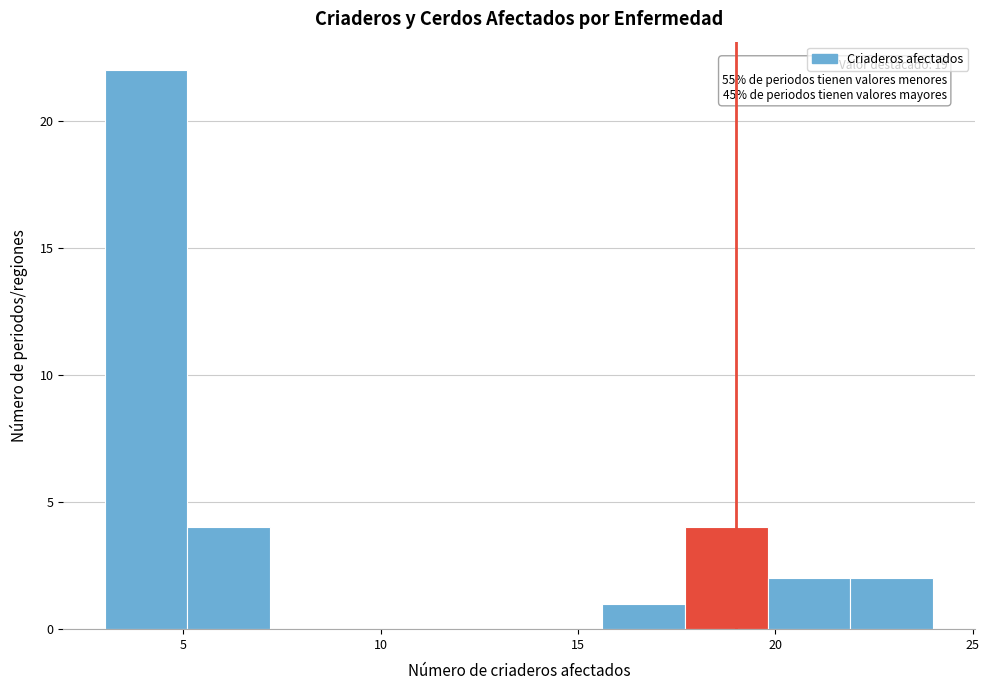

Over which range of the x-axis is the bar tallest?

3.0 to 5.1